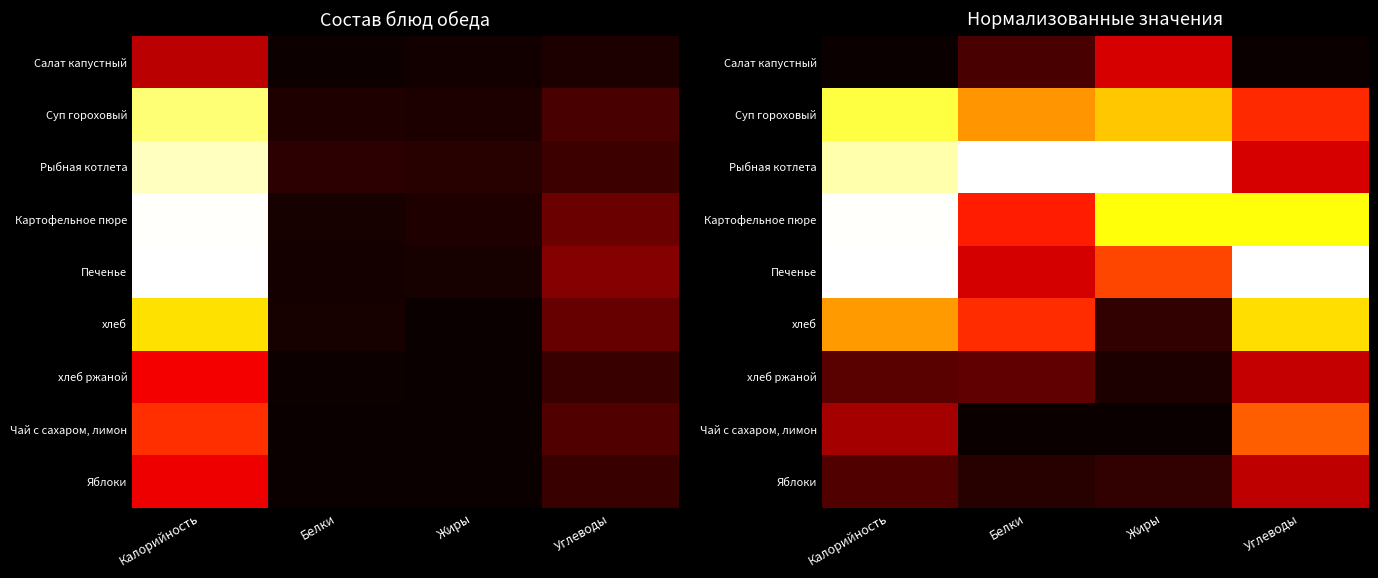

What is the difference between the Печенье values at Калорийность and Белки?

0.7